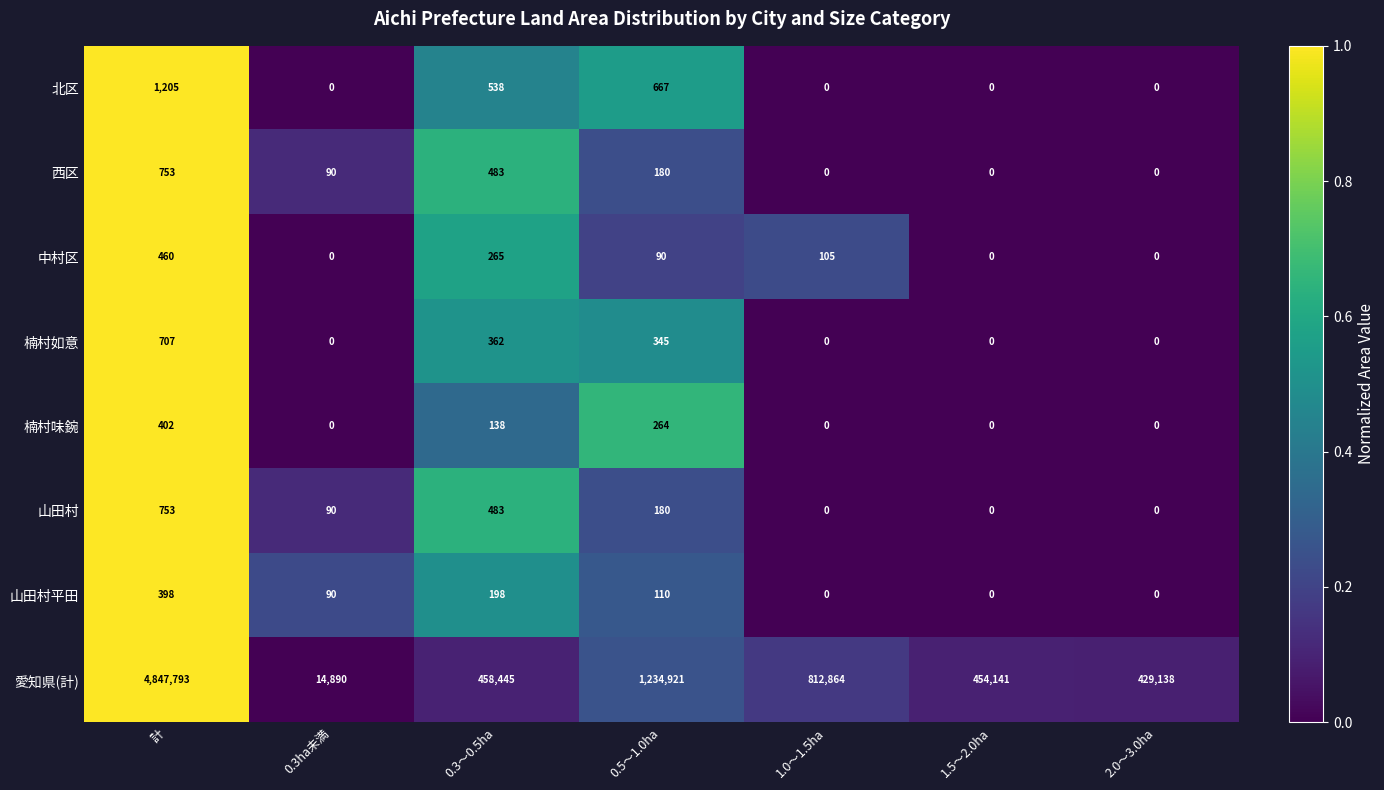

What is the maximum value shown in the chart?

4847793